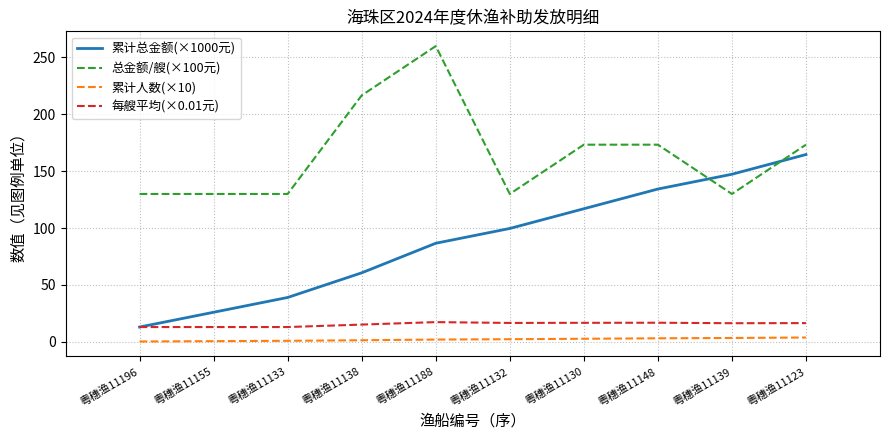

What is the difference between the maximum and minimum values in the 每艘平均(×0.01元) series?

4.3